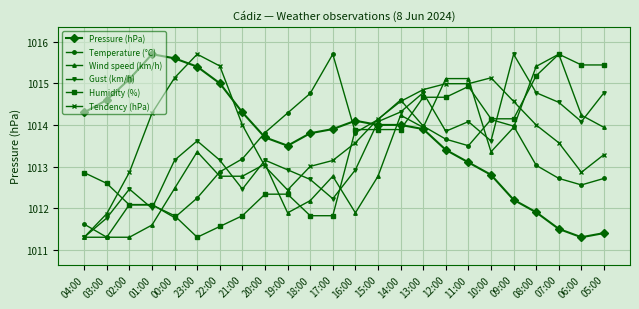

Which series has the largest total across all categories?

Tendency (hPa)